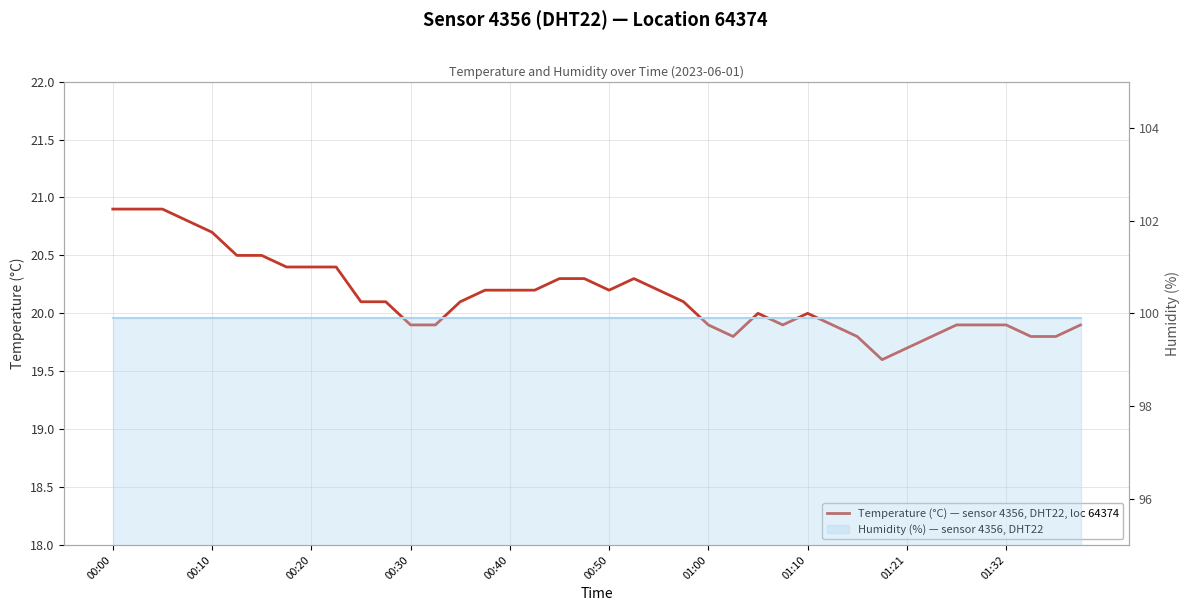

What is the greatest value displayed?

20.9